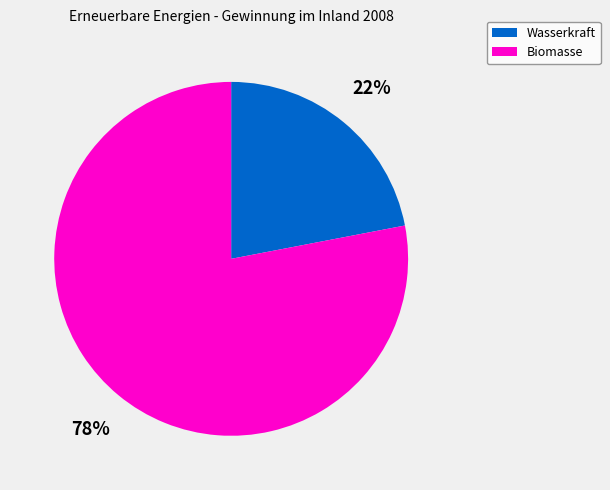

Which has a higher value, Wasserkraft or Biomasse?

Biomasse